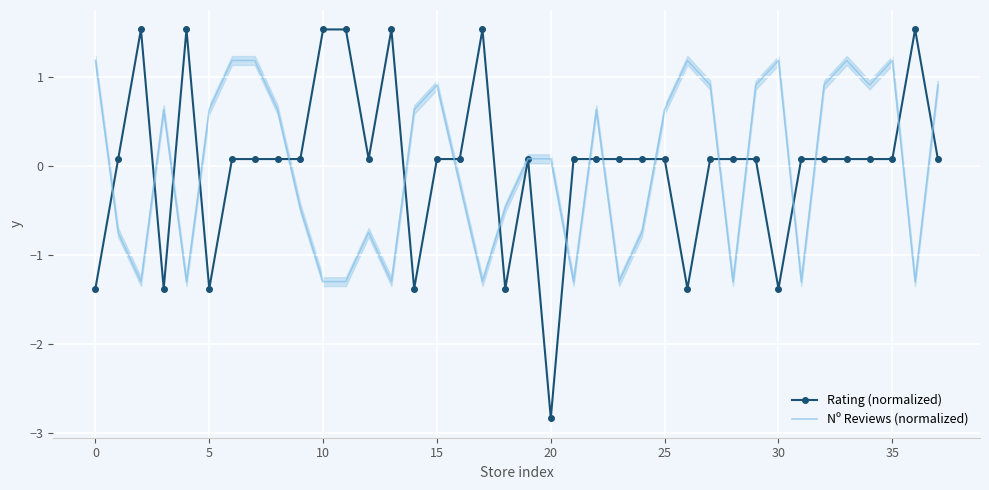

At 15, list the series in order from smallest to largest.

Nº Reviews (normalized), Rating (normalized)